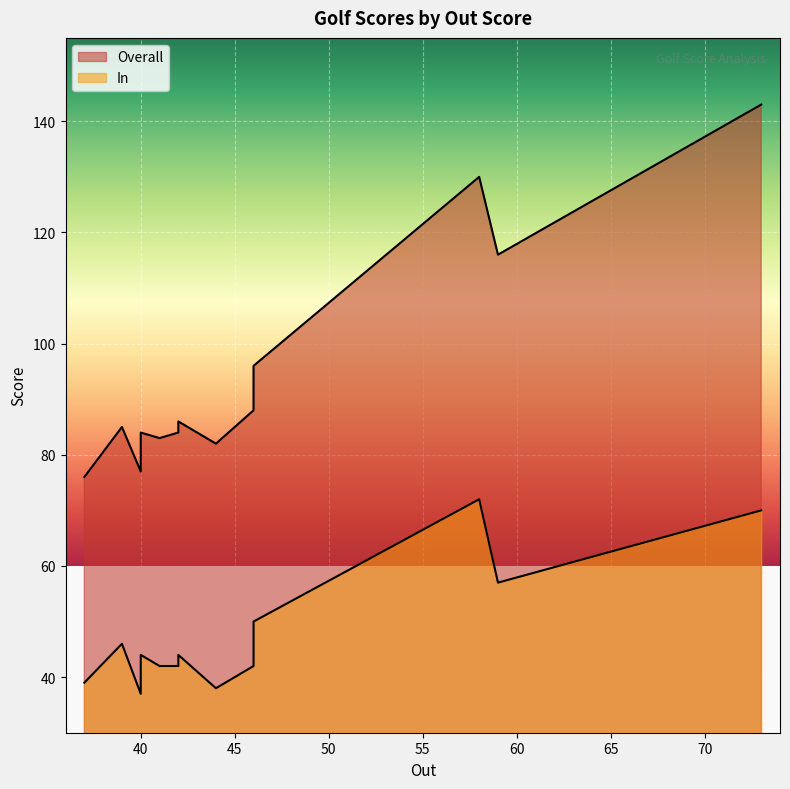

Which series has the largest total across all categories?

Overall